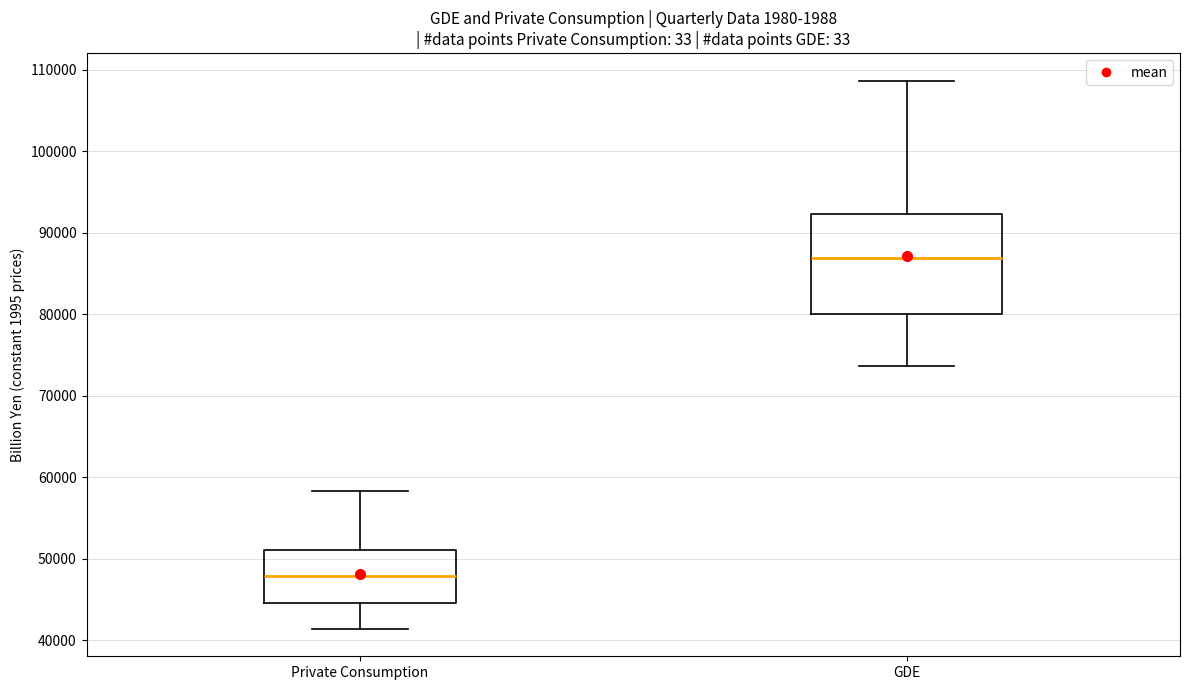

Reading left to right, read every box against the y-axis: the position of its median line, the range the box covers, and the ends of its whiskers. The values are not printed on the chart, so give them approximately, as read against the axis.

Private Consumption: median 48000, box 45000 to 51000, whiskers 41000 to 58000
GDE: median 87000, box 80000 to 92000, whiskers 74000 to 109000